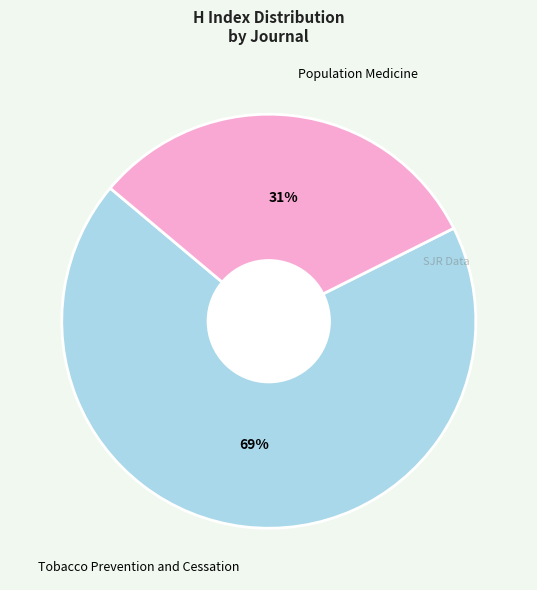

What is the ratio of the value at Tobacco Prevention and Cessation to the value at Population Medicine?

2.2